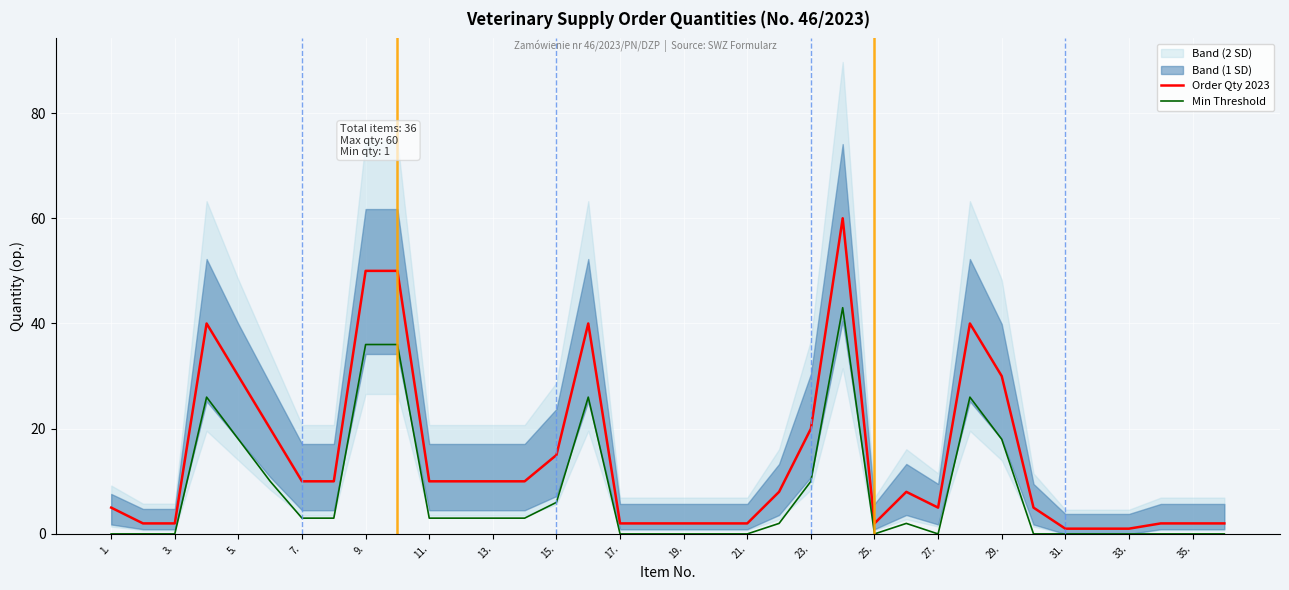

The Order Qty 2023 series shows 10 at 11.. True or false?

True